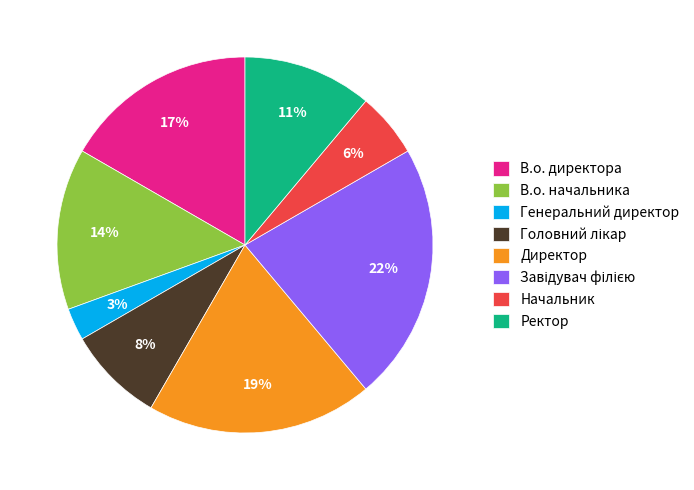

To the nearest percent, what is the average slice percentage?

12%